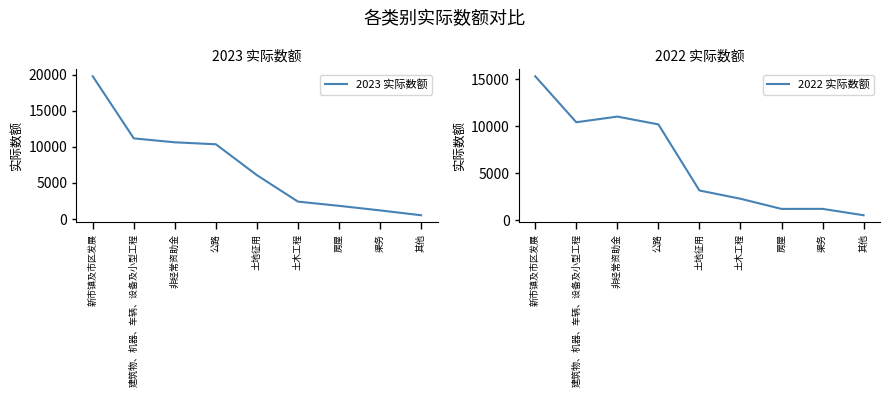

What is the value of the 2023 实际数额 point at the 8th from the left?

1196